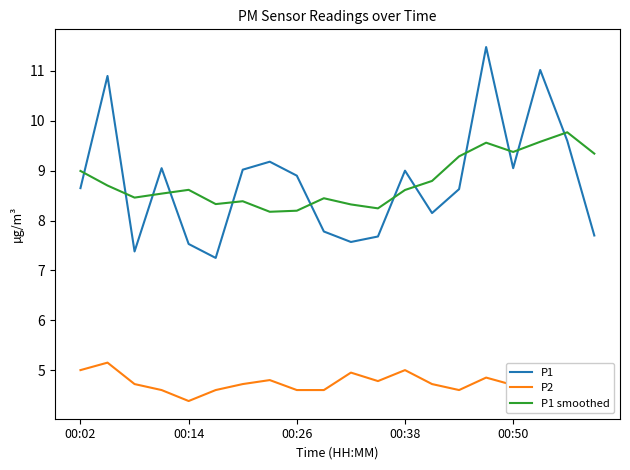

Which series has the largest range (max minus min)?

P1